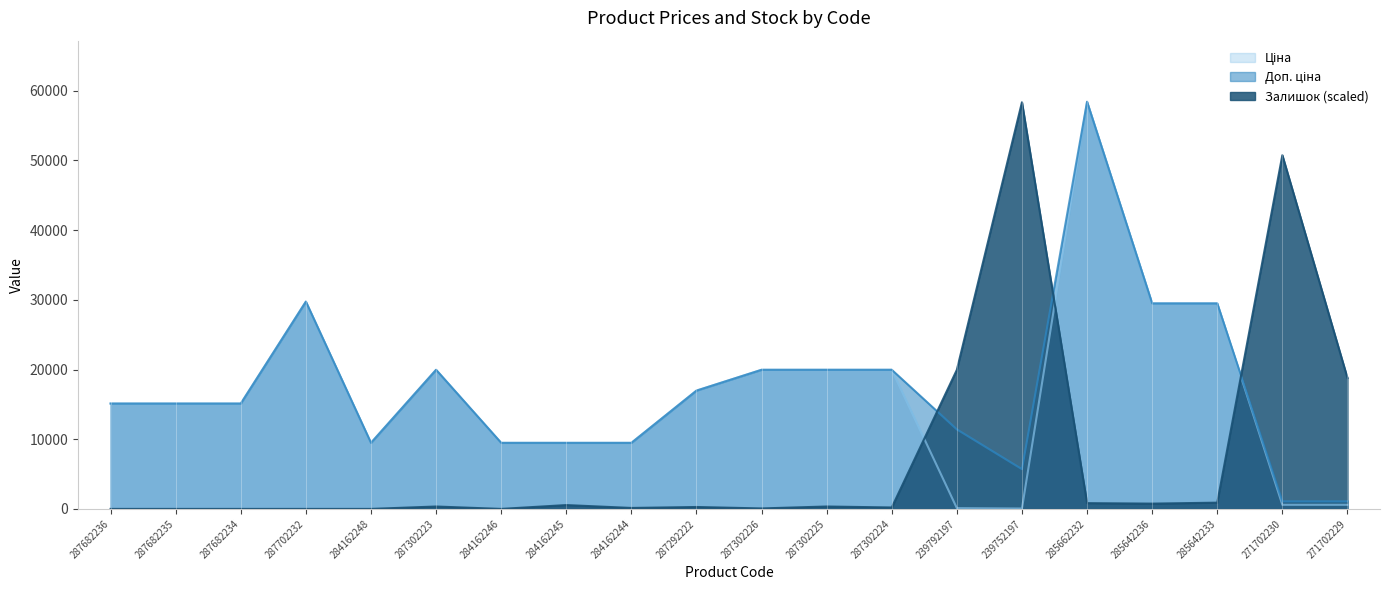

True or false: Доп. ціна has more than 2 points higher than both neighbors.

True